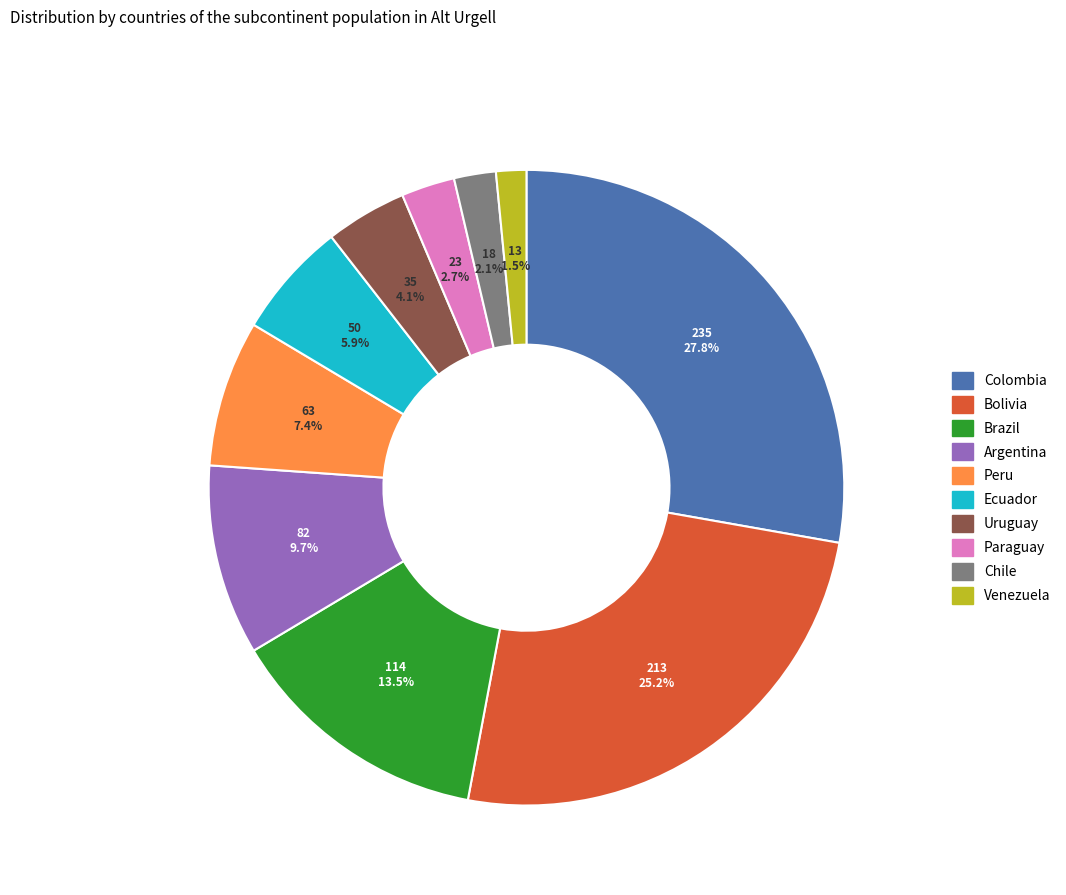

Rank the categories by value from lowest to highest.

Venezuela, Chile, Paraguay, Uruguay, Ecuador, Peru, Argentina, Brazil, Bolivia, Colombia